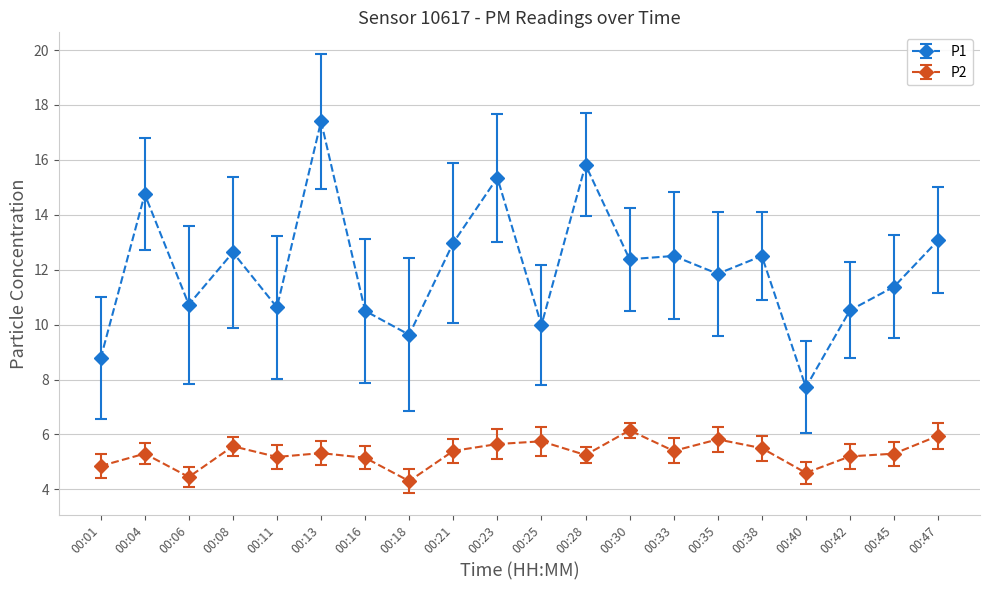

At which category is the sum across all series the highest?

00:13